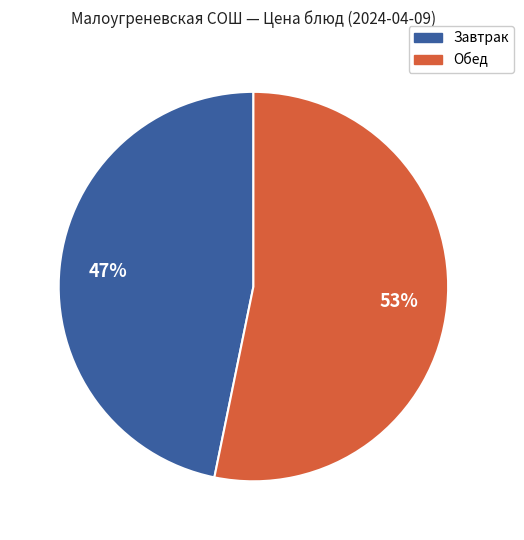

To the nearest percent, what is the average slice percentage?

50%